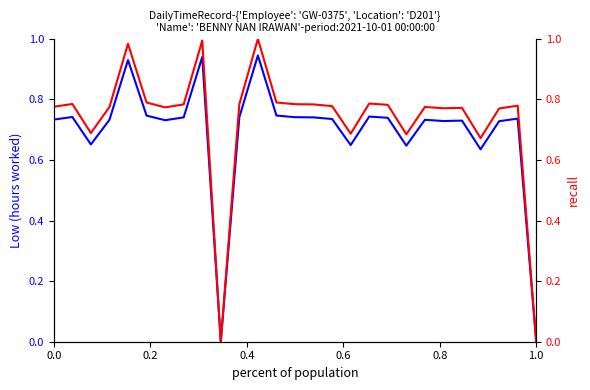

The value of Normalized Low at 12 is 0.4. True or false?

False